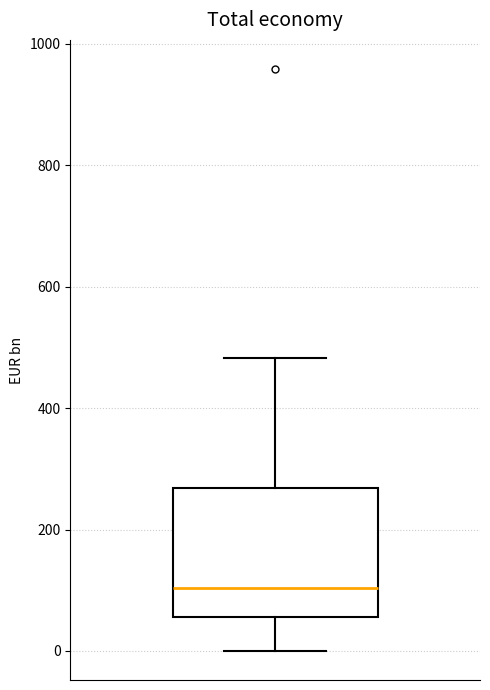

Where is the lower edge of the box on the y-axis? The values are not printed on the chart, so give them approximately, as read against the axis.

60